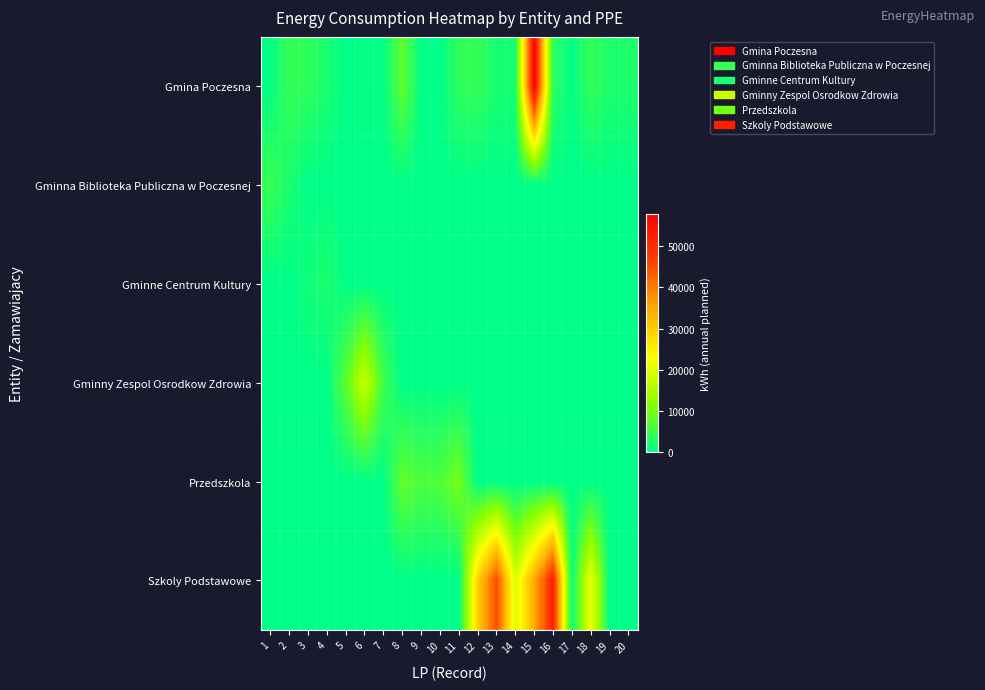

What is the spread (max minus min) of values at 9?

6580